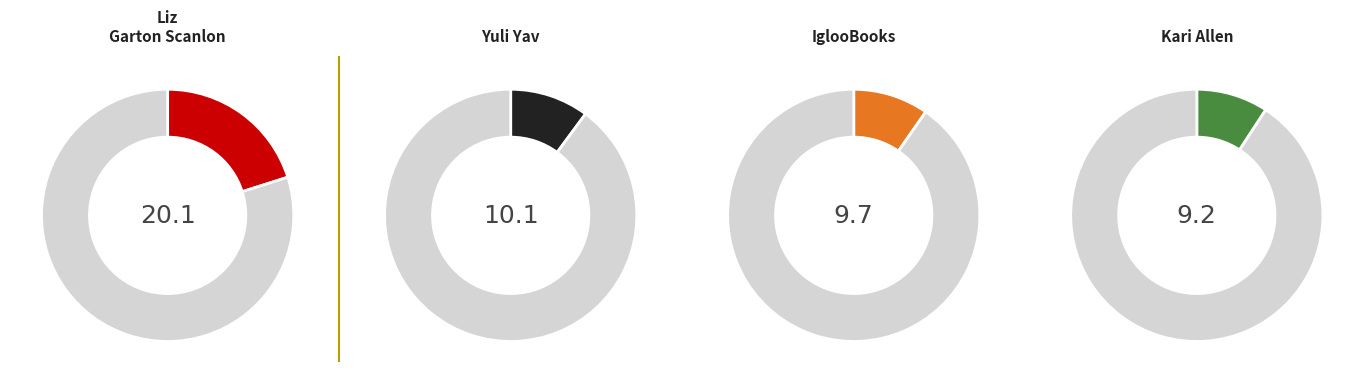

To the nearest percent, what percentage of the pie is Kari Allen (195019925)?

9%